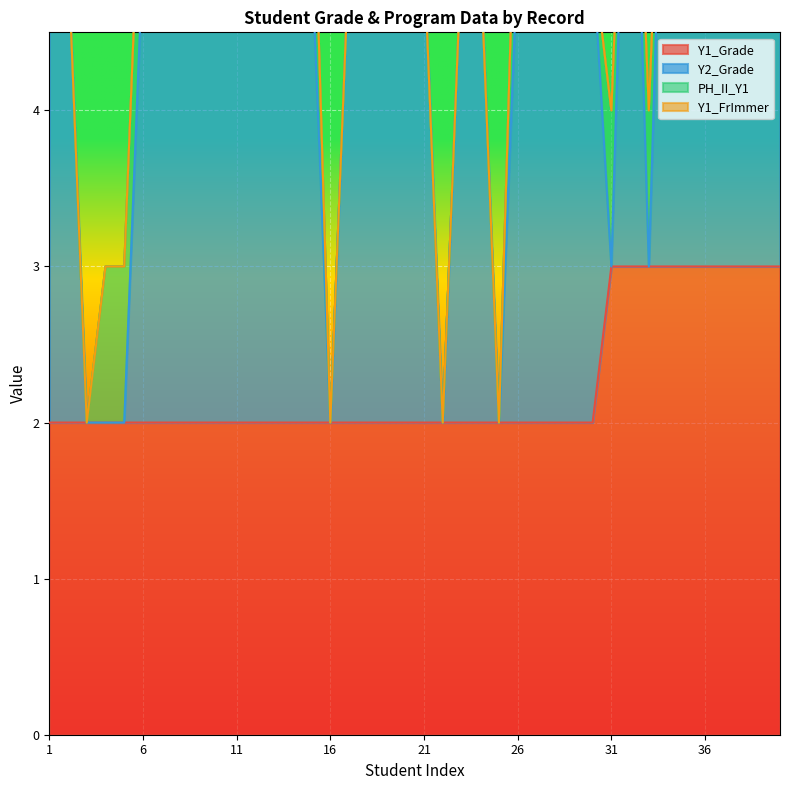

Between 19 and 35, which series saw the biggest shift?

Y1_Grade